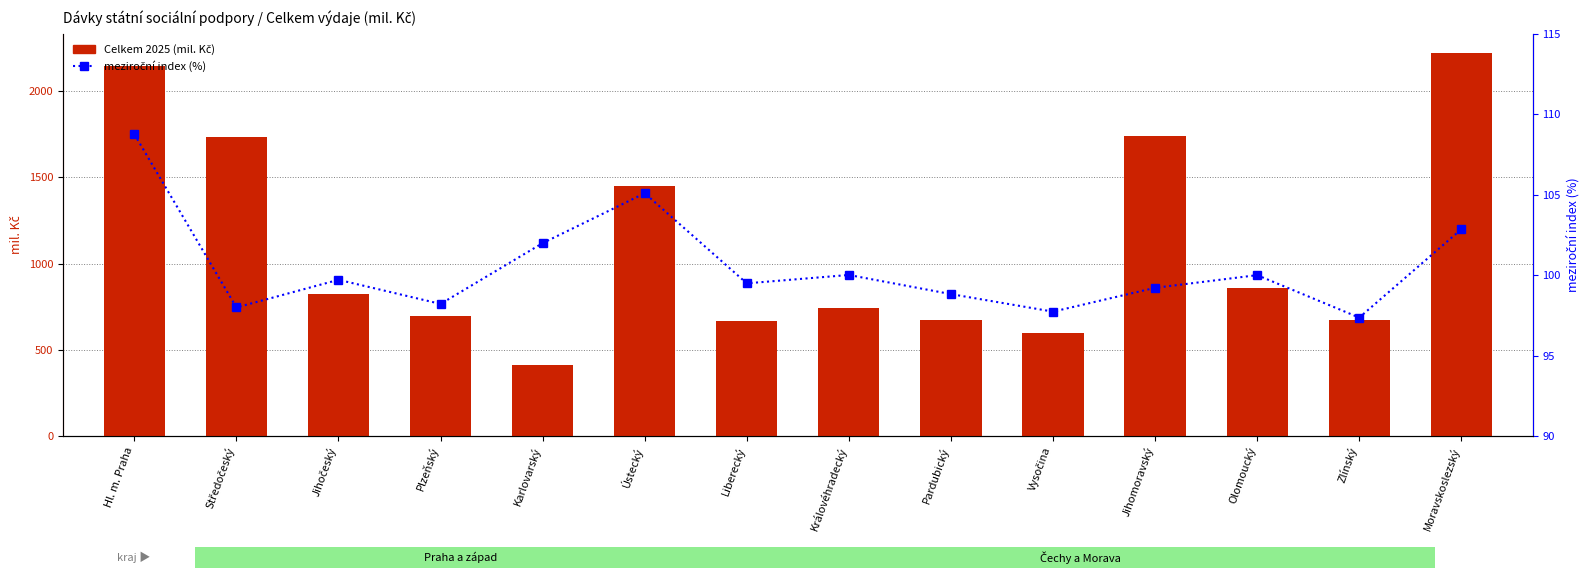

What is the total value across all series at Ústecký?

1553.5